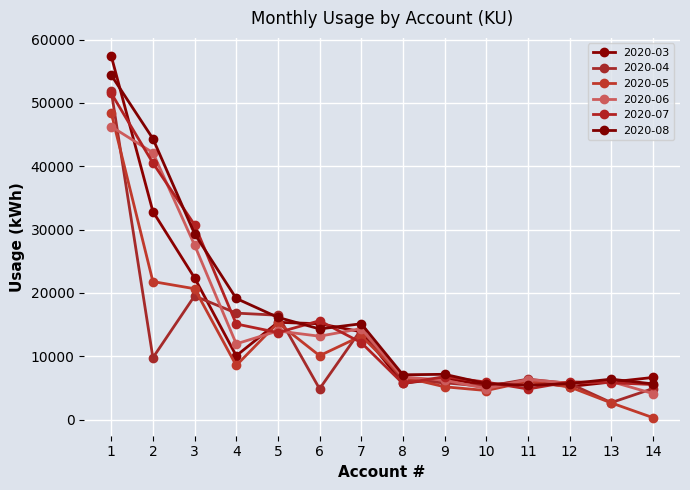

How many categories are shown in the chart?

14